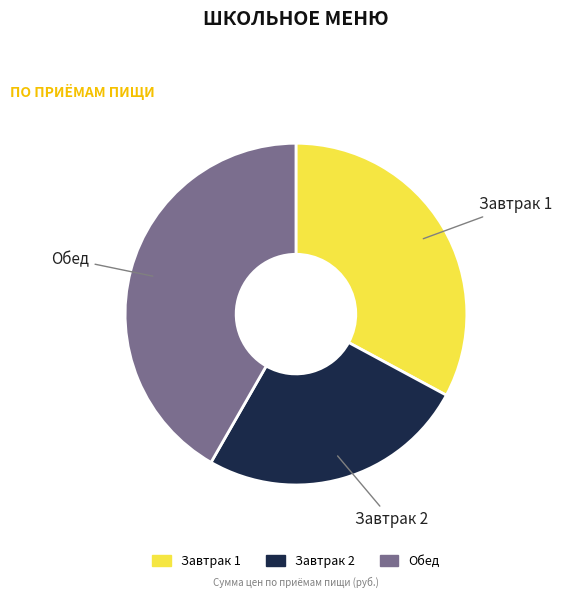

Between Обед and Завтрак 1, which is larger?

Обед